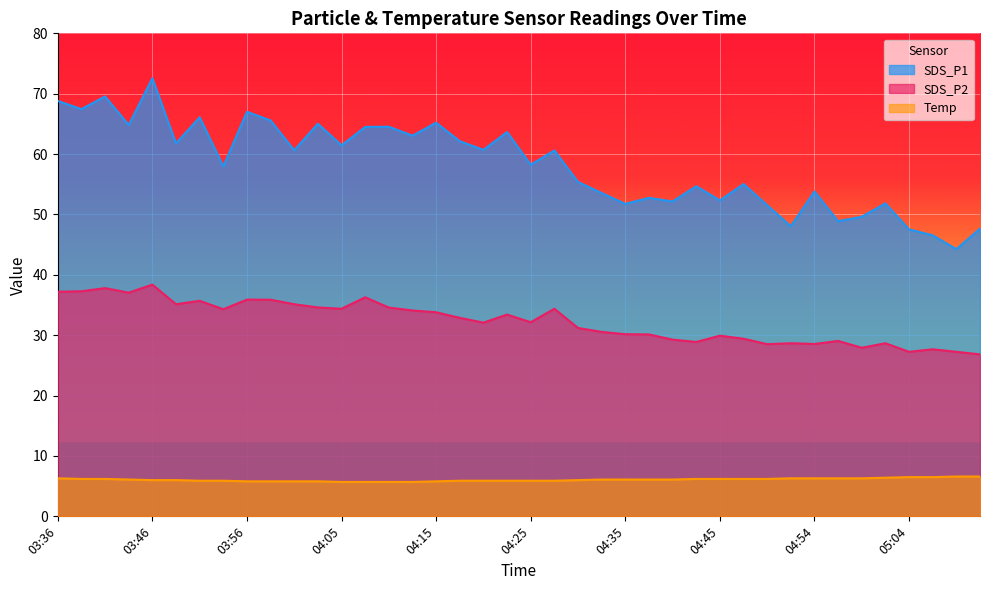

Reading right to left, list all the values displayed in this chart.

SDS_P1: 47.6	44.2	46.5	47.5	51.8	49.6	48.9	53.8	48.0	51.5	55.0	52.3	54.7	52.1	52.8	51.8	53.5	55.4	60.6	58.2	63.6	60.7	62.1	65.2	63.0	64.5	64.5	61.5	65.0	60.6	65.6	67.0	58.0	66.1	61.8	72.6	64.8	69.5	67.5	68.8
SDS_P2: 26.8	27.2	27.7	27.2	28.7	27.9	29.1	28.6	28.7	28.5	29.4	29.9	28.9	29.3	30.1	30.2	30.6	31.2	34.4	32.1	33.4	32.1	32.9	33.8	34.1	34.6	36.3	34.4	34.6	35.1	35.9	35.9	34.3	35.7	35.1	38.4	37.0	37.8	37.3	37.2
Temp: 6.6	6.6	6.5	6.5	6.4	6.3	6.3	6.3	6.3	6.2	6.2	6.2	6.2	6.1	6.1	6.1	6.1	6.0	5.9	5.9	5.9	5.9	5.9	5.8	5.7	5.7	5.7	5.7	5.8	5.8	5.8	5.8	5.9	5.9	6.0	6.0	6.1	6.2	6.2	6.3